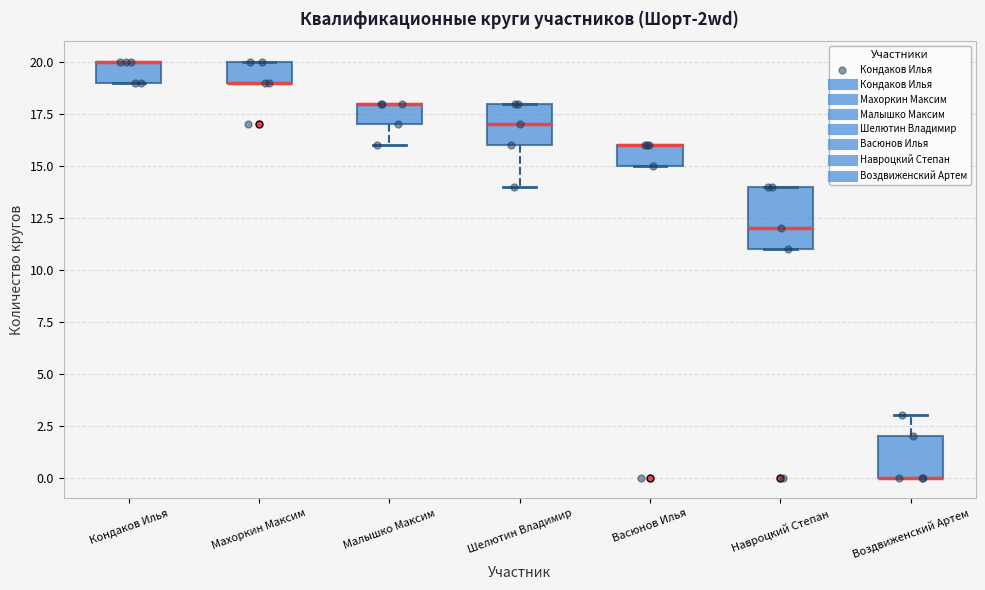

Reading left to right, read every box against the y-axis: the position of its median line, the range the box covers, and the ends of its whiskers. The values are not printed on the chart, so give them approximately, as read against the axis.

Кондаков Илья: median 20 (drawn on the box's upper edge), box 19 to 20, whiskers 19 to 20
Махоркин Максим: median 19 (drawn on the box's lower edge), box 19 to 20, whiskers 19 to 20
Малышко Максим: median 18 (drawn on the box's upper edge), box 17 to 18, whiskers 16 to 18
Шелютин Владимир: median 17, box 16 to 18, whiskers 14 to 18
Васюнов Илья: median 16 (drawn on the box's upper edge), box 15 to 16, whiskers 15 to 16
Навроцкий Степан: median 12, box 11 to 14, whiskers 11 to 14
Воздвиженский Артем: median 0 (drawn on the box's lower edge), box 0 to 2, whiskers 0 to 3